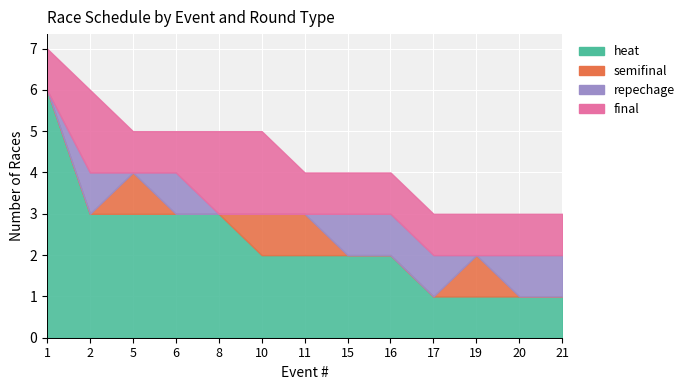

How many lines are shown in the chart?

4